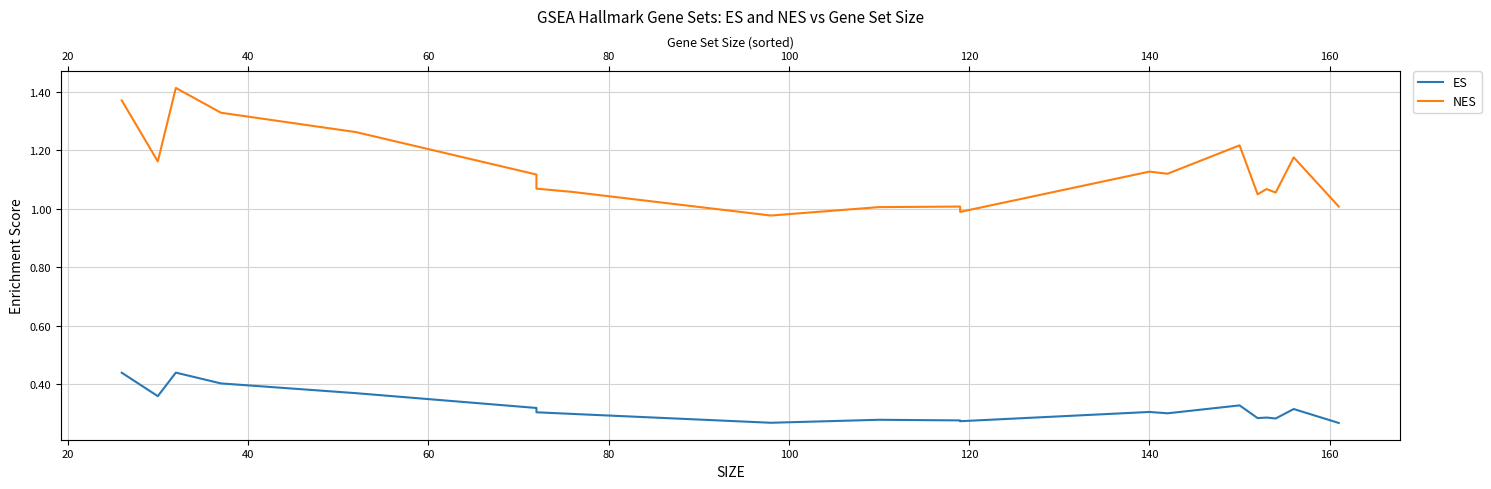

Rank the series by their average value, from lowest to highest.

ES, NES